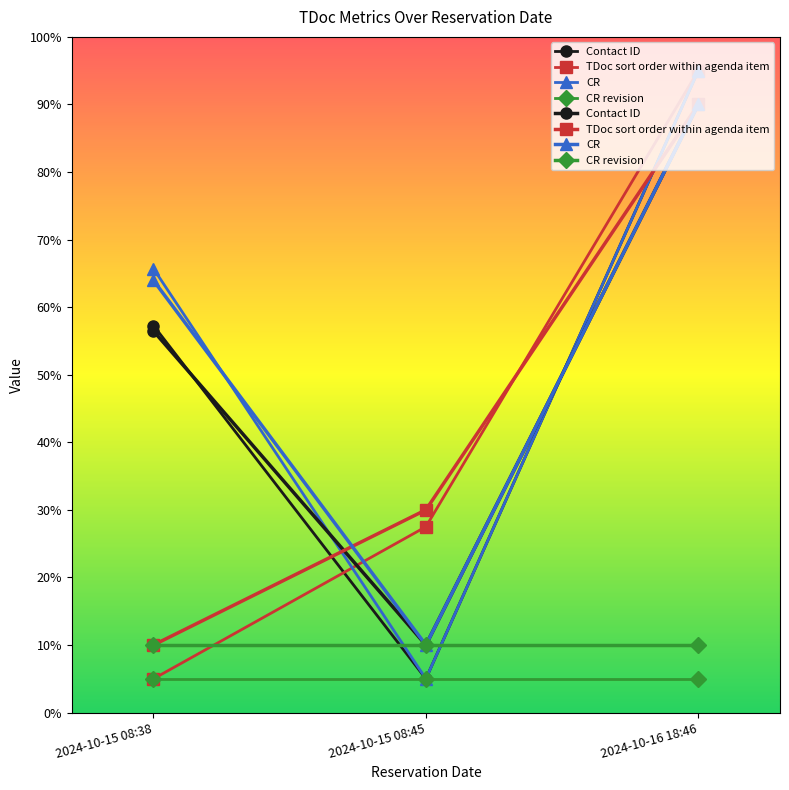

What value does the TDoc sort order within agenda item series have at 2024-10-15 08:38?

5.0